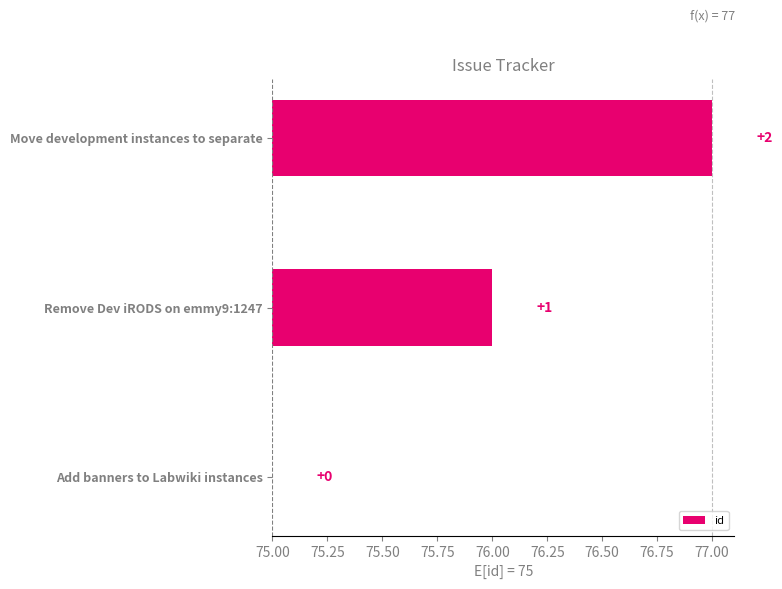

The chart shows a value of 2 at Move development instances to separate. True or false?

True